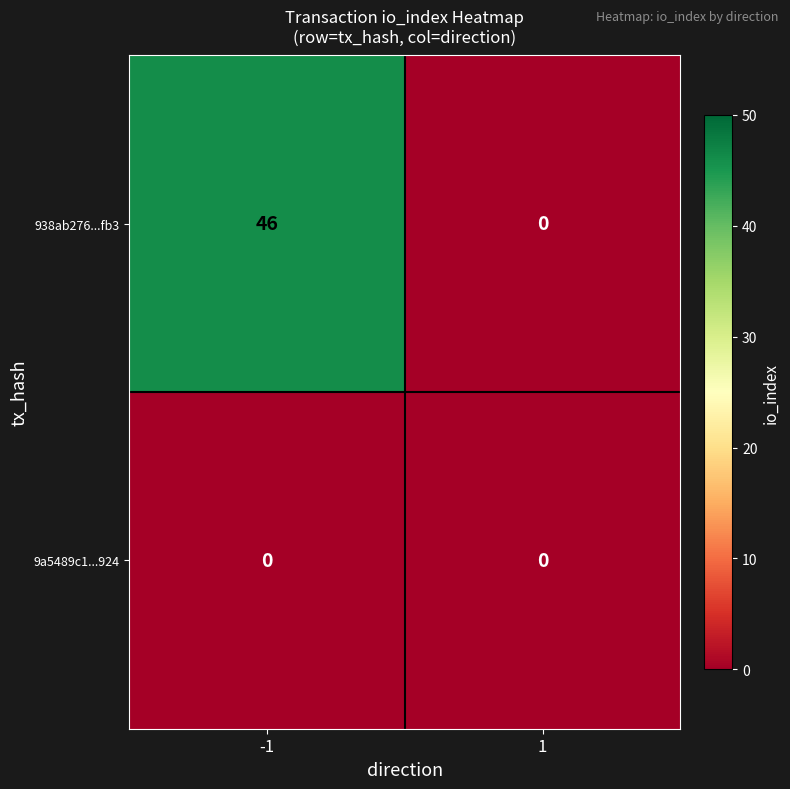

Reading right to left, transcribe all the data shown in this chart.

938ab276...fb3: 1=0	-1=46
9a5489c1...924: 1=0	-1=0